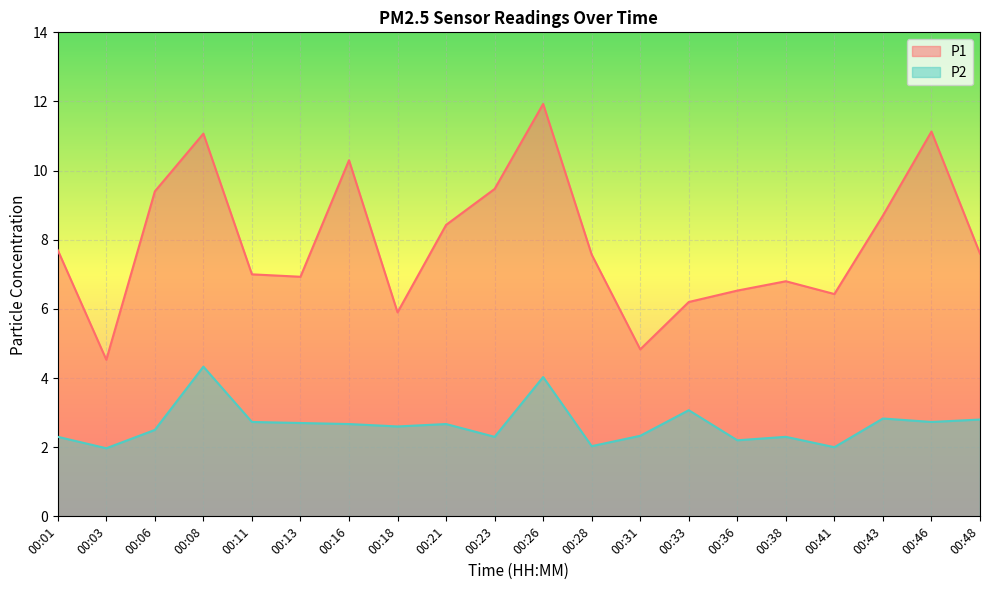

At which category does P2 reach its first local peak?

00:08